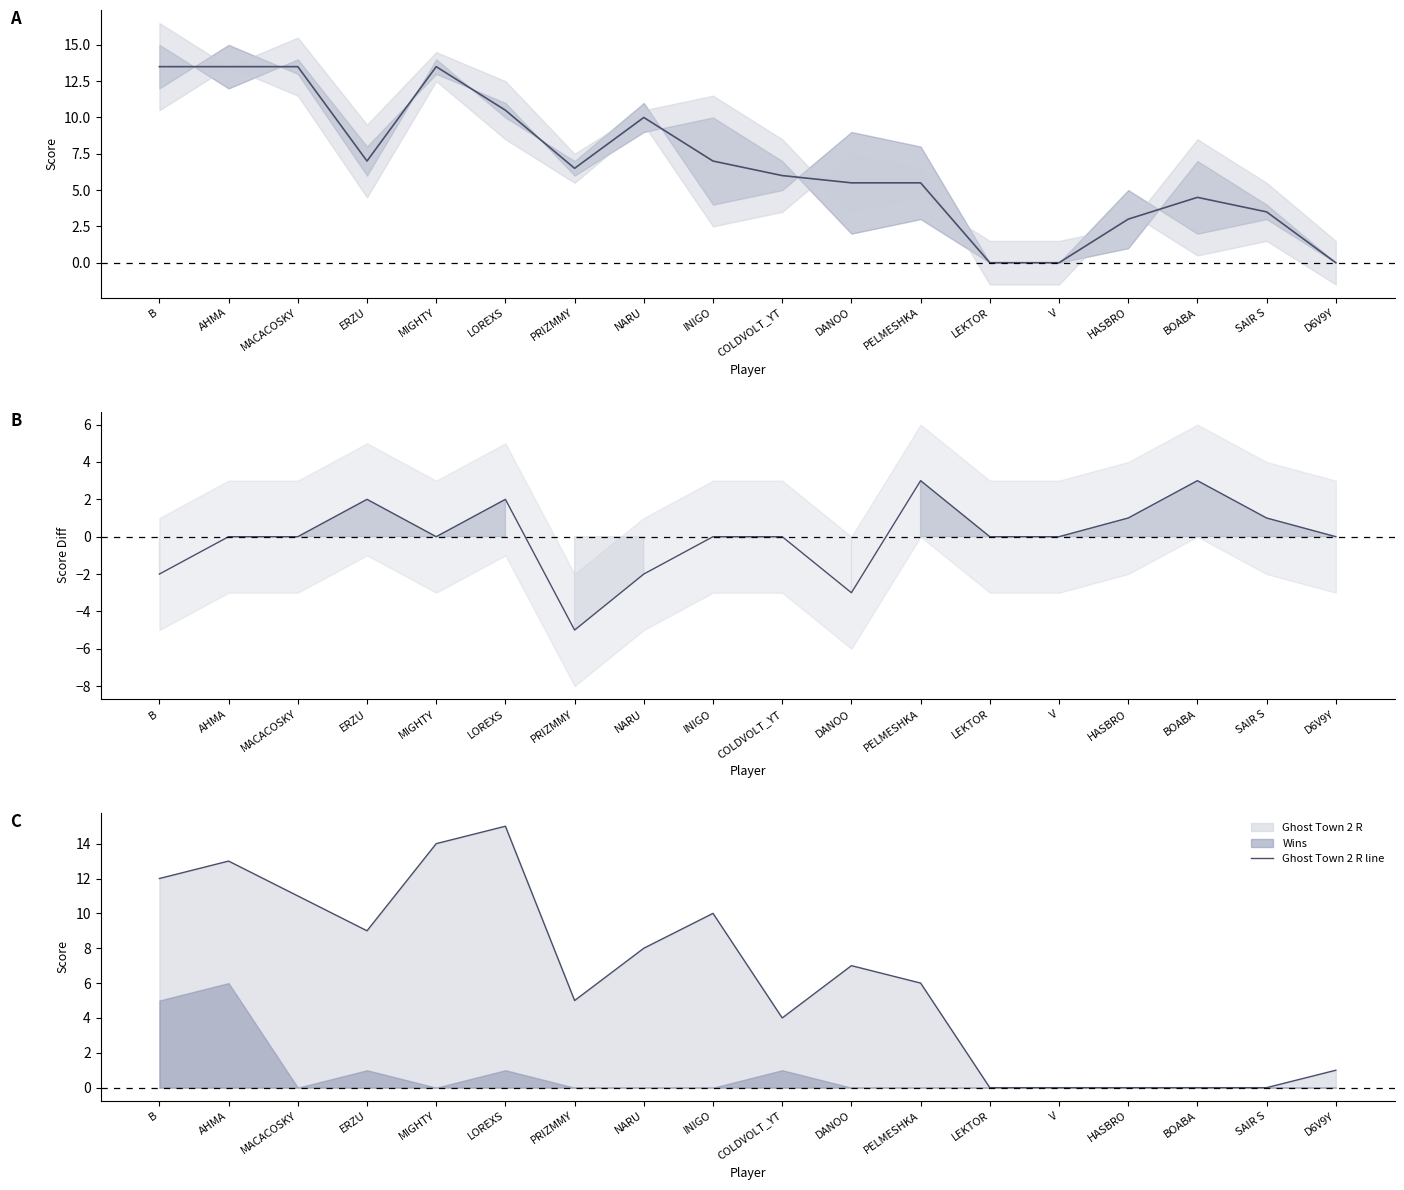

Which has a higher value, COLDVOLT_YT or NARU?

NARU